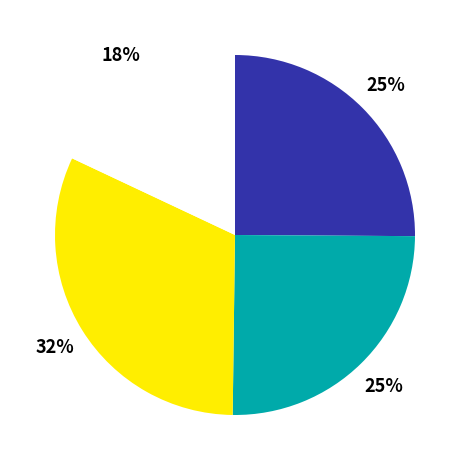

To the nearest percent, what is the average slice percentage?

25%